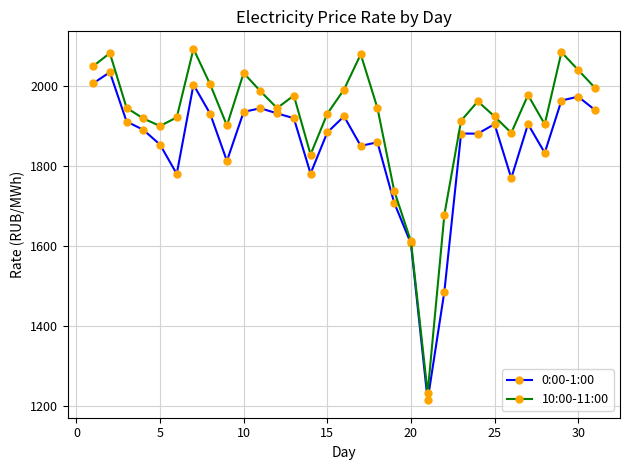

Which series has the widest spread of values?

10:00-11:00